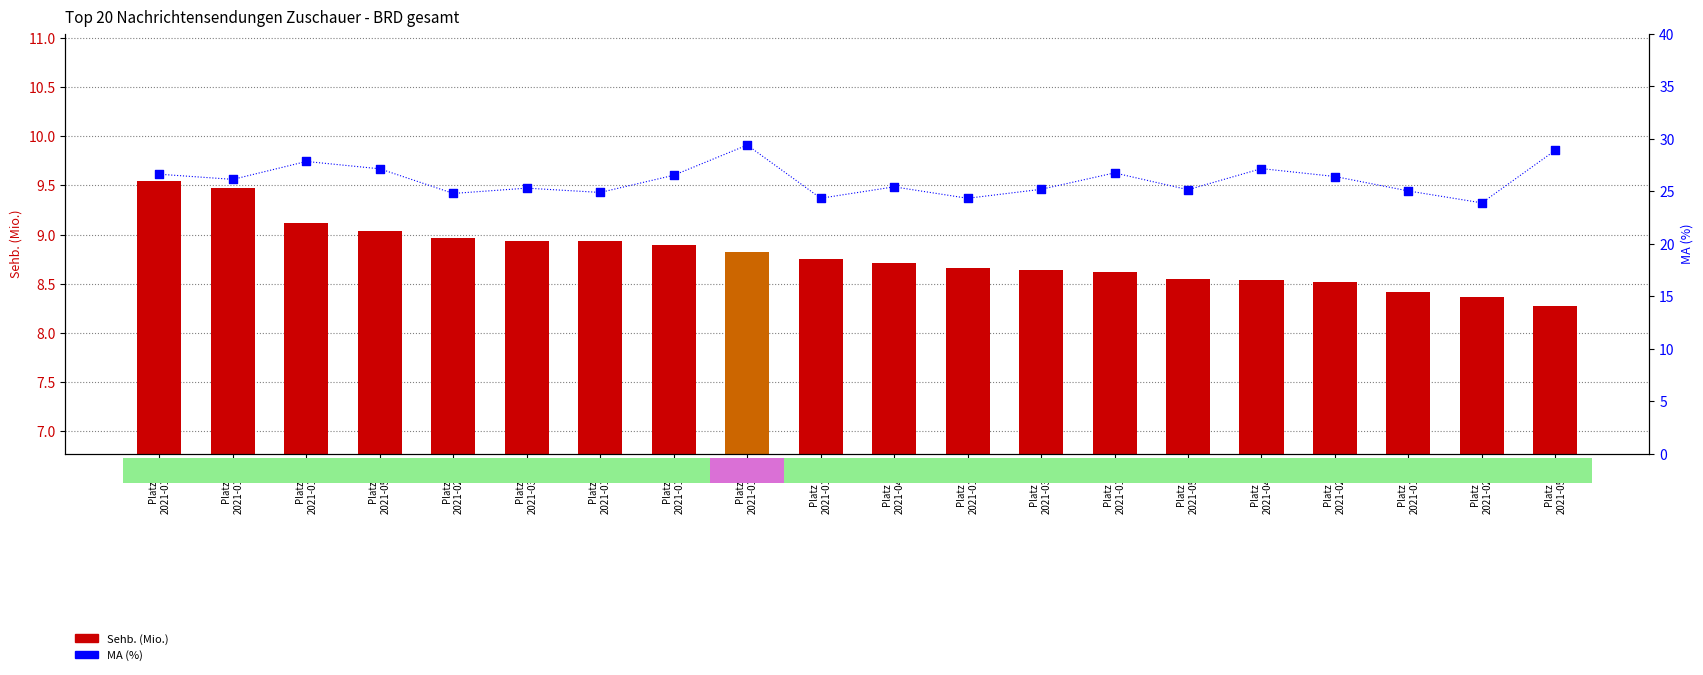

What is the total value across all series at Platz 3
2021-01-23?

36.9